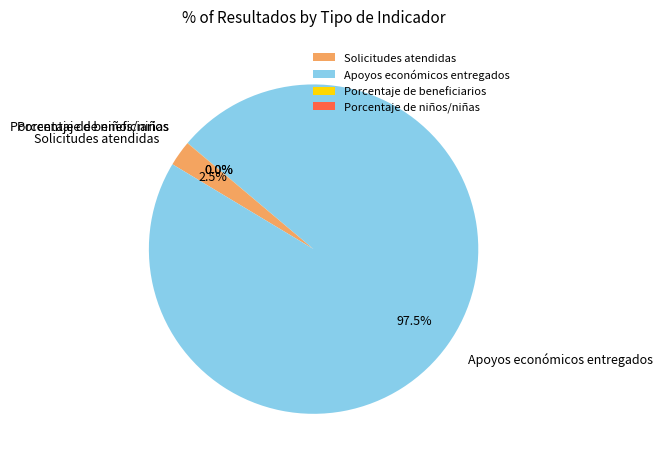

Does Apoyos económicos entregados account for over 50% of the chart?

Yes